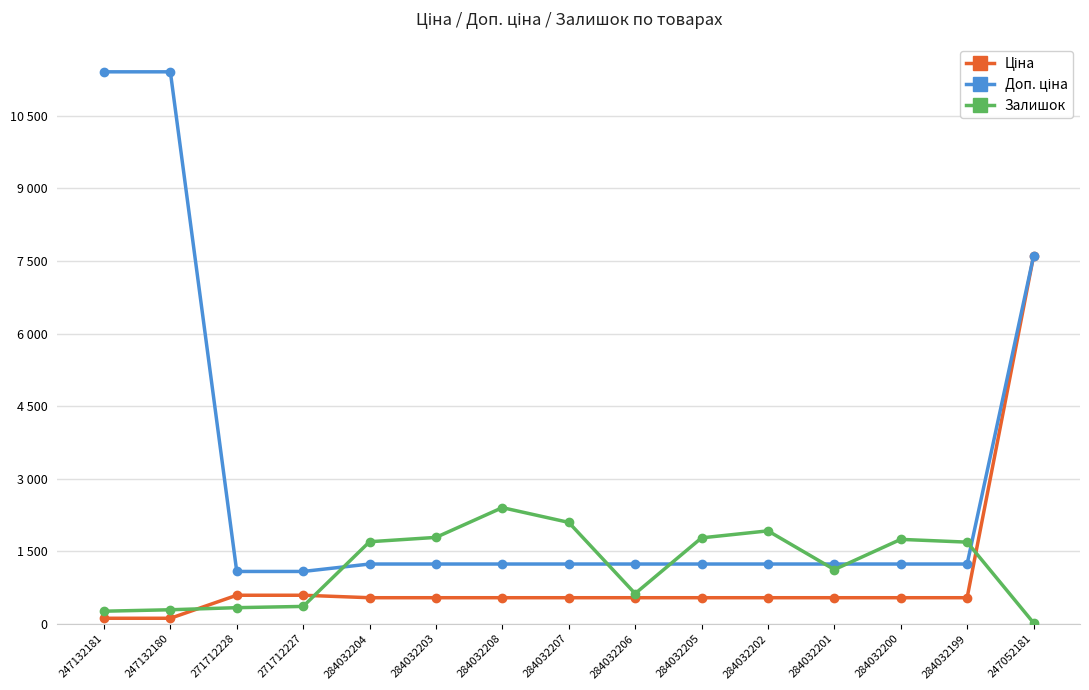

Which series has the largest total across all categories?

Доп. ціна